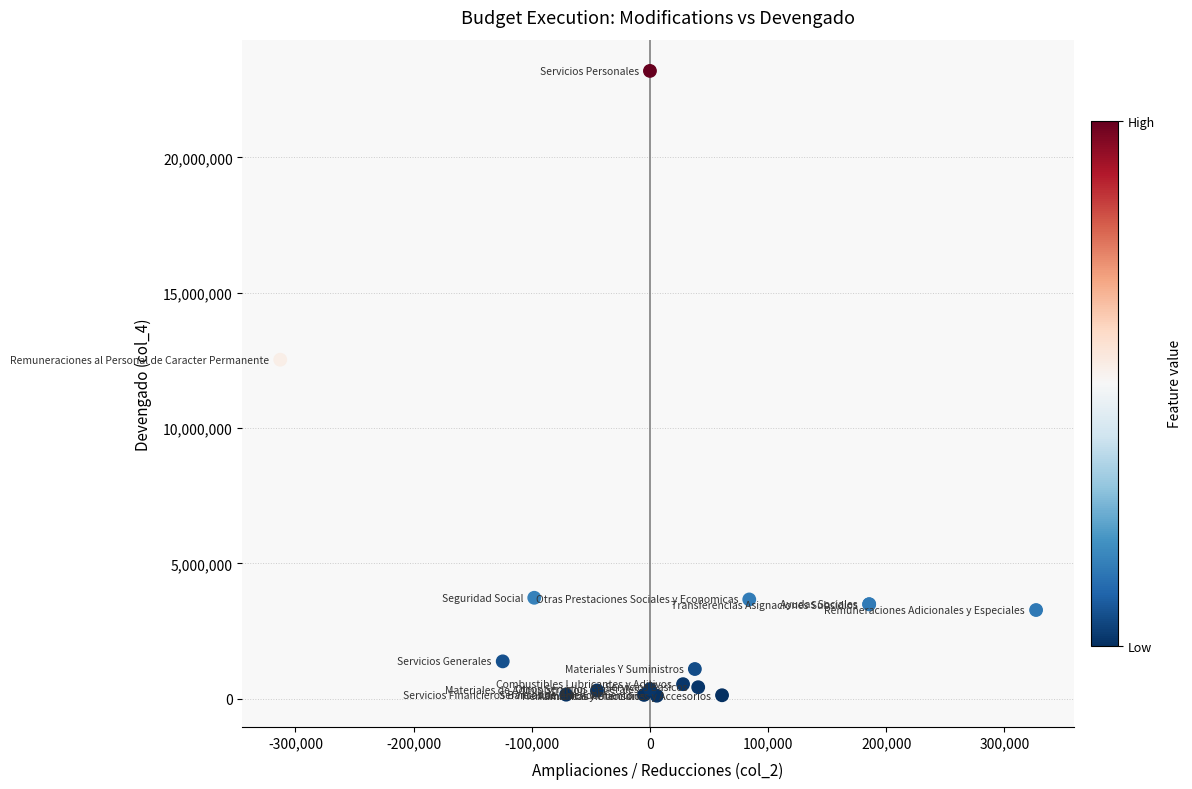

What Y value in the scatter plot is closest to 11652415?

12524768.3